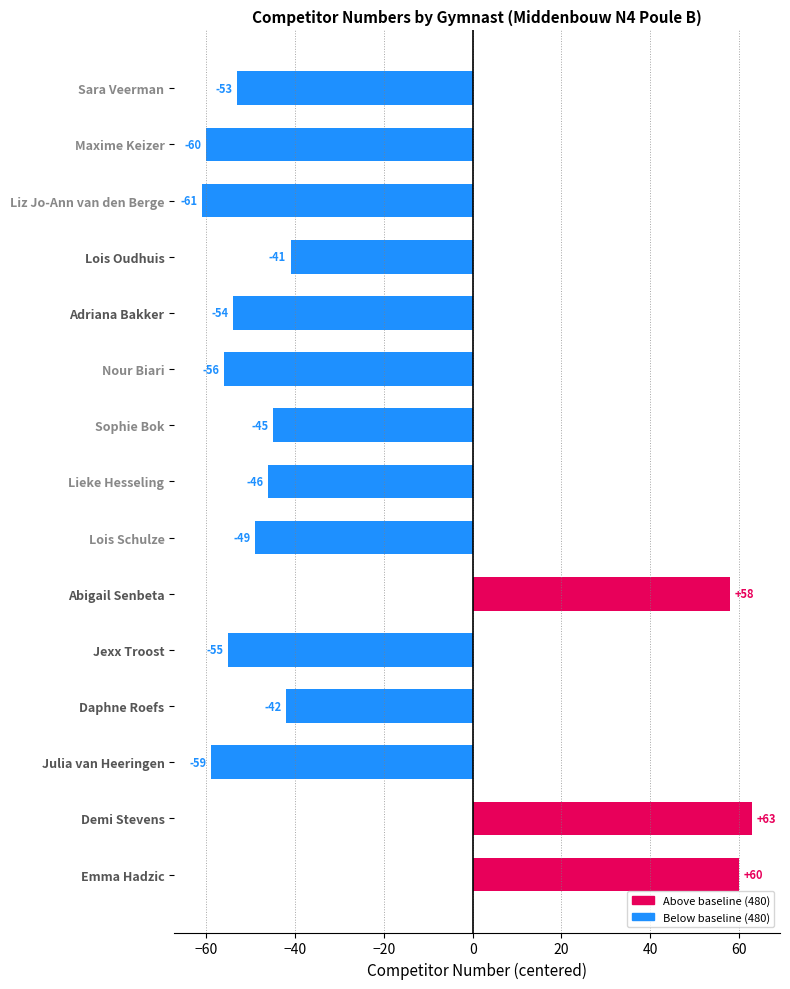

How many bars are there in total?

15